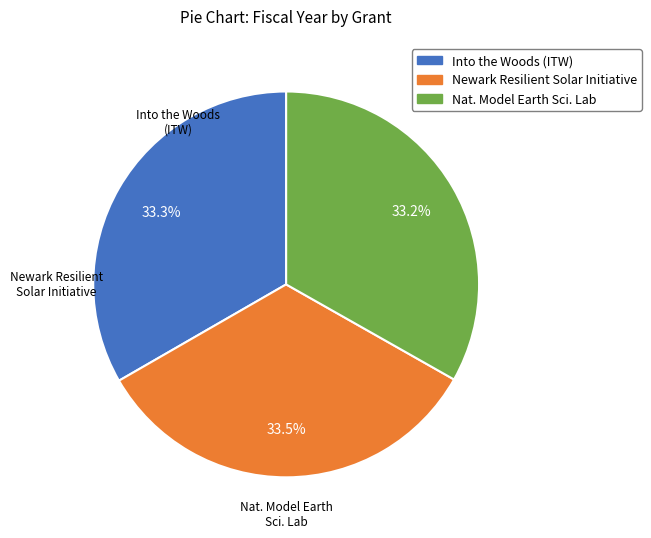

Is there a majority slice in this chart?

No